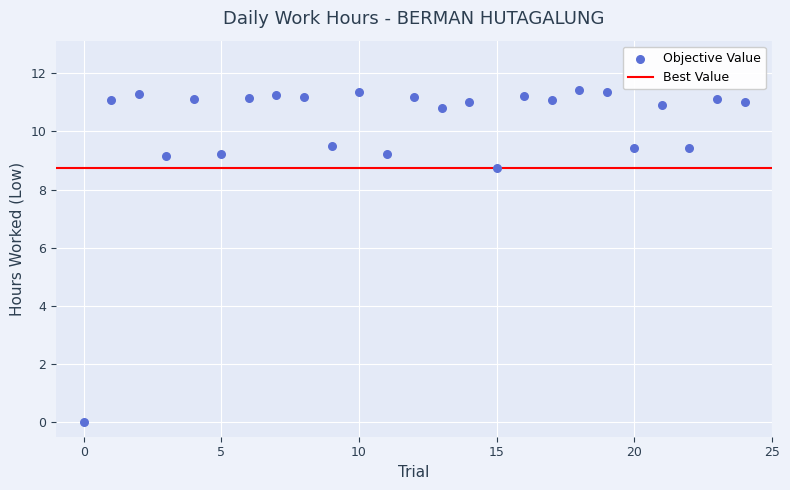

What Y value in the scatter plot is closest to 5?

8.8